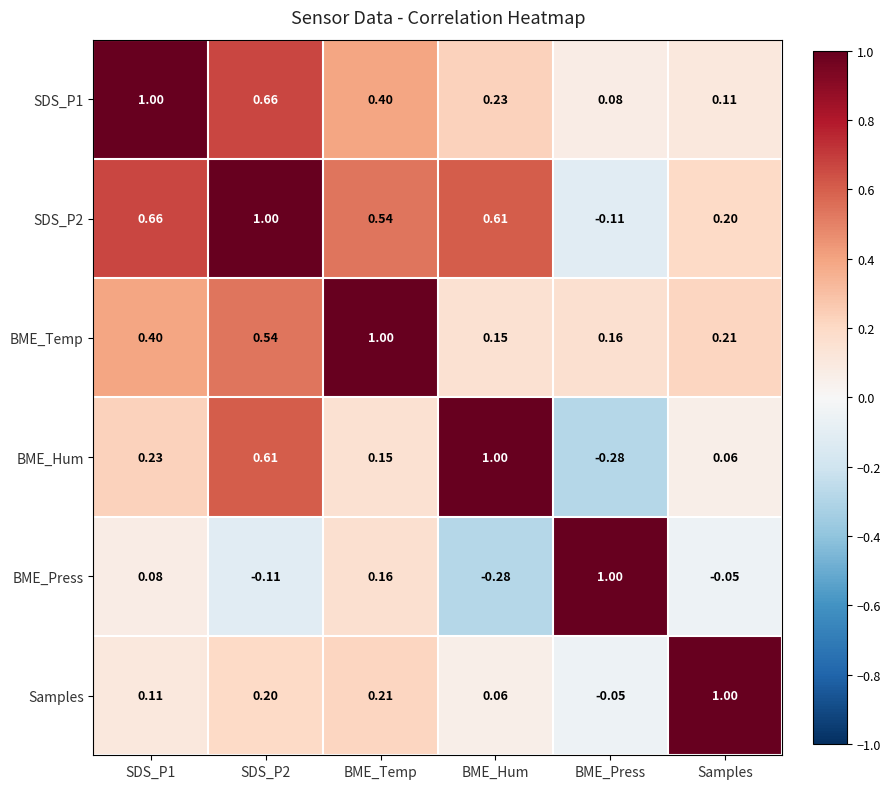

Which category has the highest value in the Samples series?

Samples